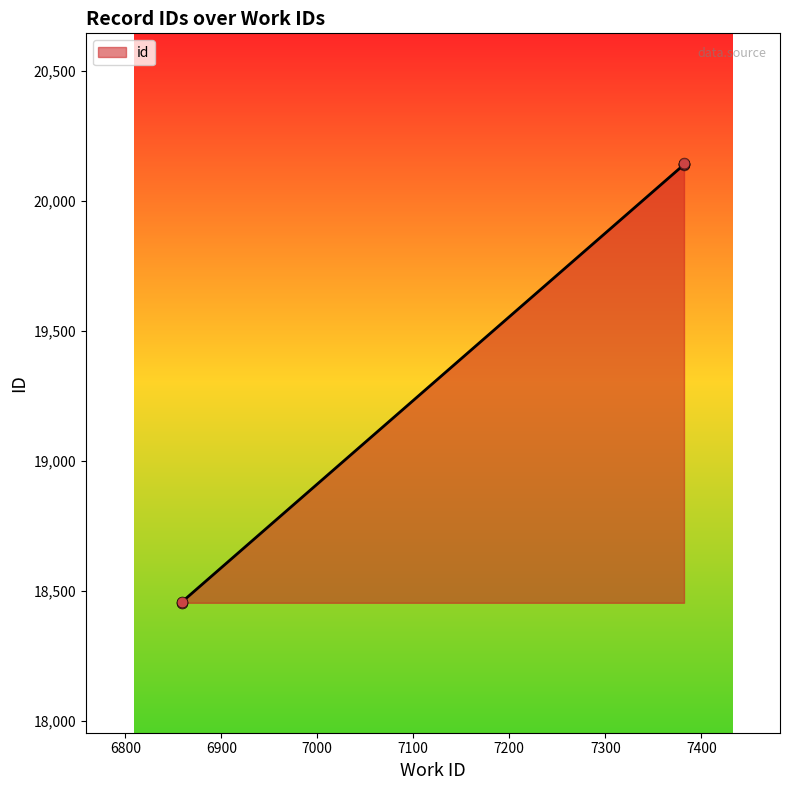

Approximately how many times larger is the value at 6859 compared to 7382?

0.9